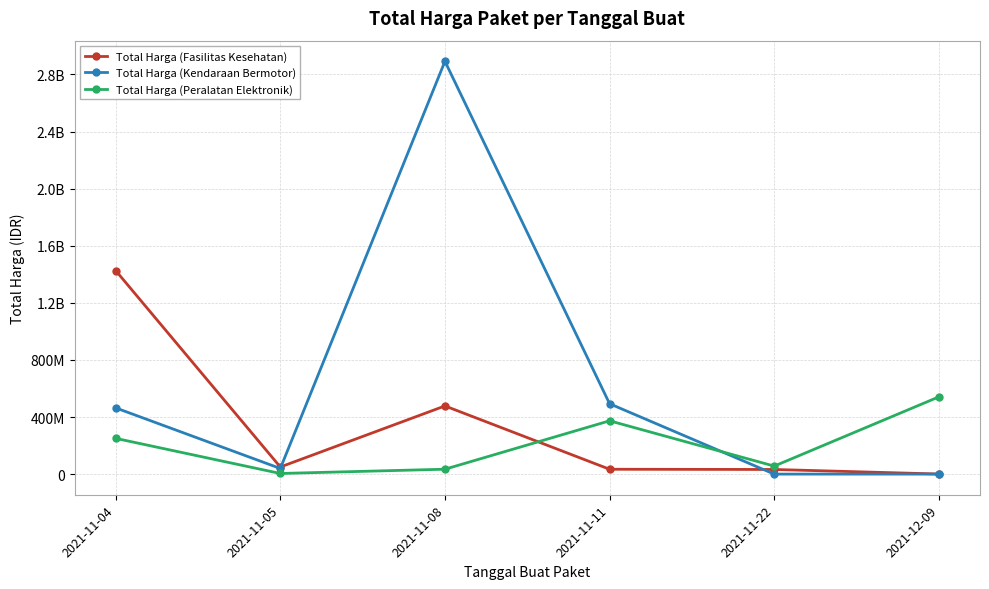

What is the label of the 3rd point from the right?

2021-11-11